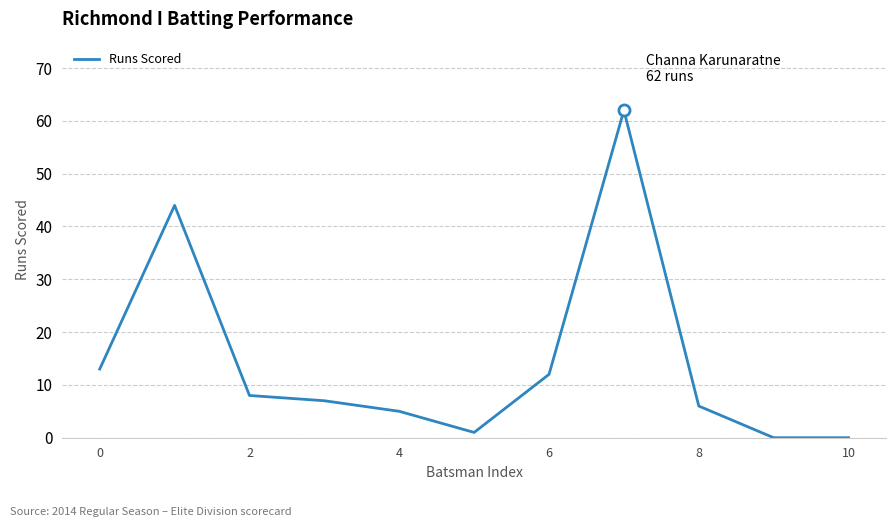

Reading left to right, transcribe all the data shown in this chart.

13	44	8	7	5	1	12	62	6	0	0